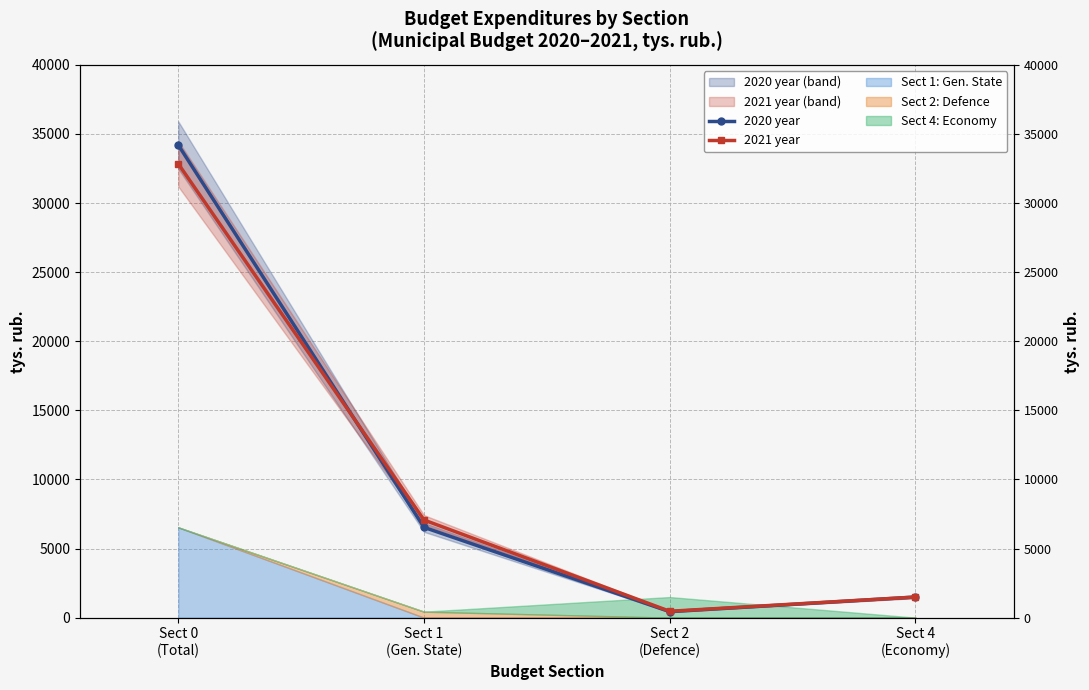

How many lines are shown in the chart?

2